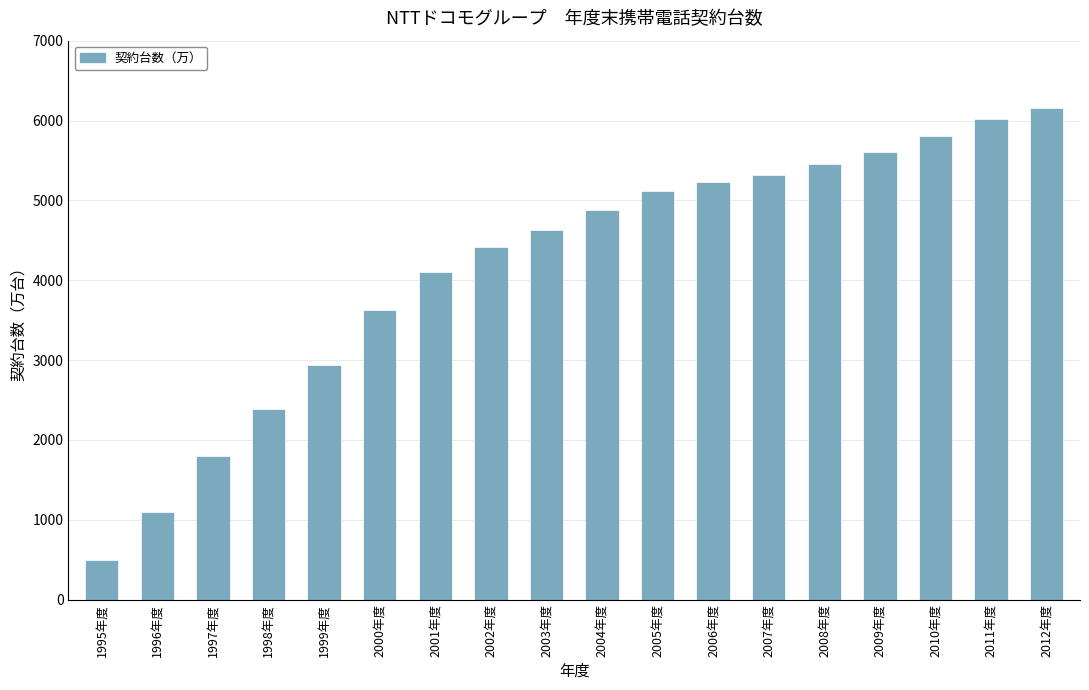

What position from the left is 1998年度?

4